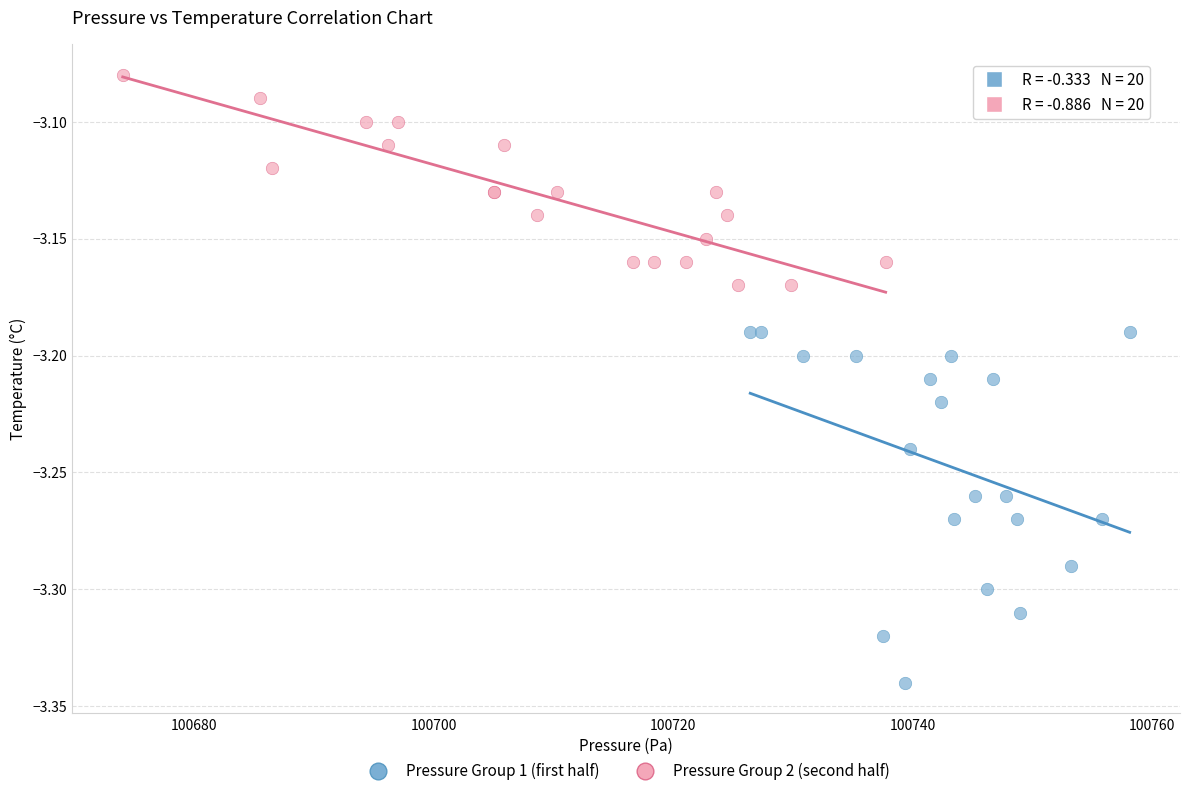

What are all the series names shown in the legend?

Pressure Group 1 (first half), Pressure Group 2 (second half)